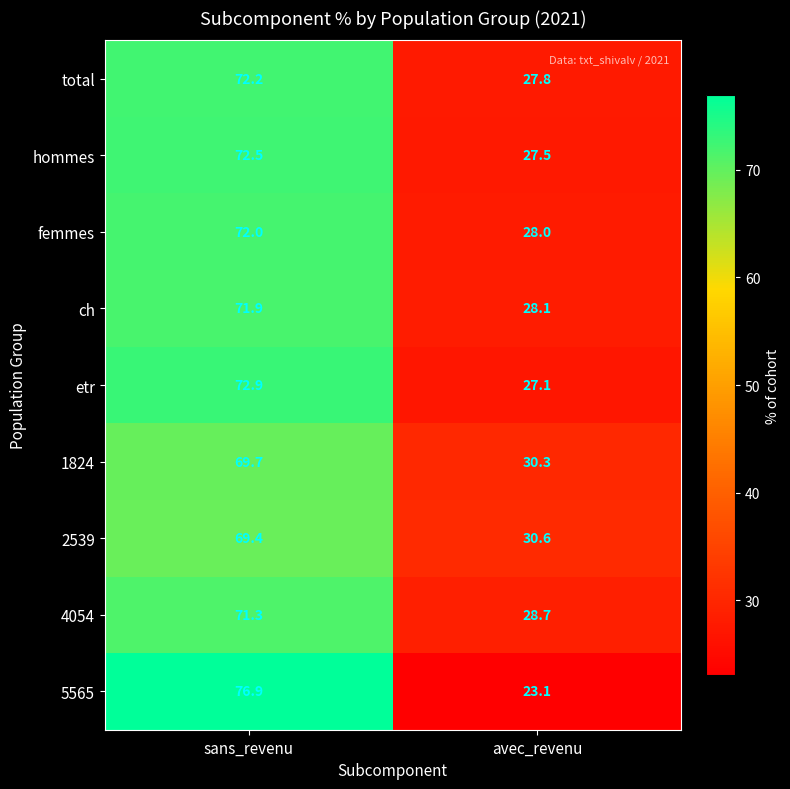

At which category does the chart reach its minimum across all series?

avec_revenu